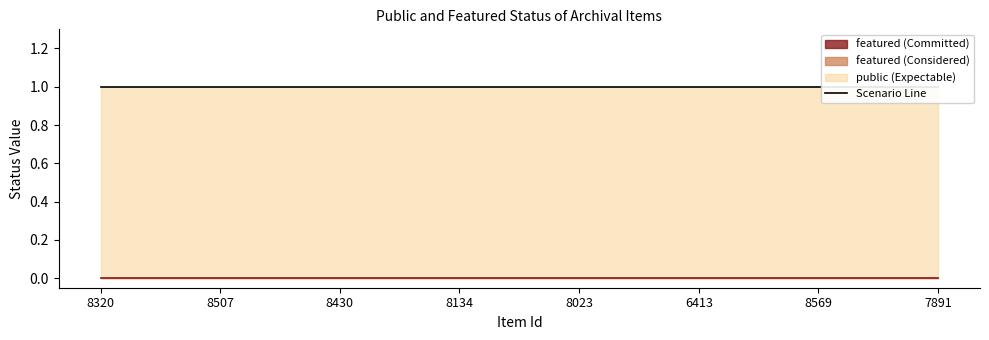

True or false: featured line has more than 0 interior local peaks.

False